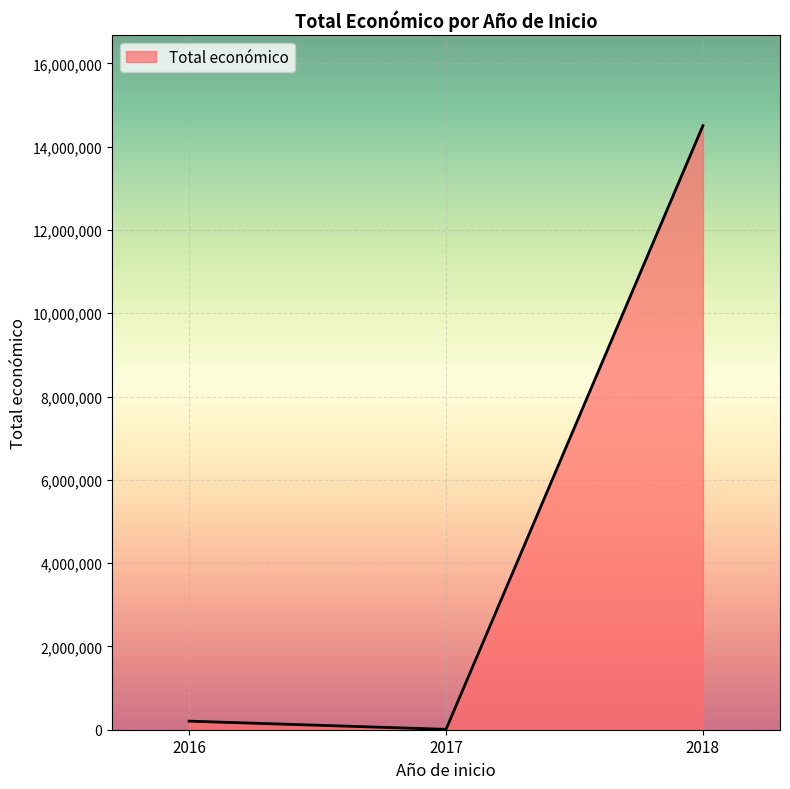

What is the approximate value at 2018, to the nearest 100?

14506300